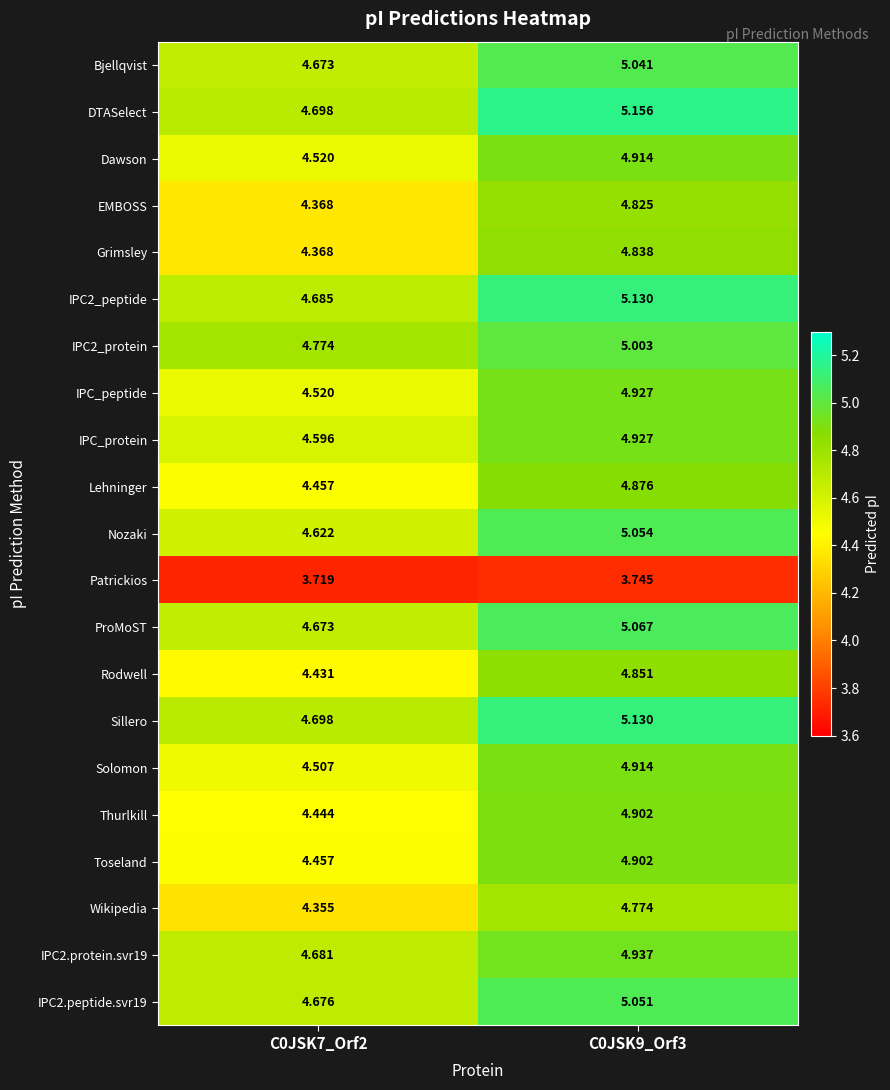

How many distinct data groups are displayed?

21